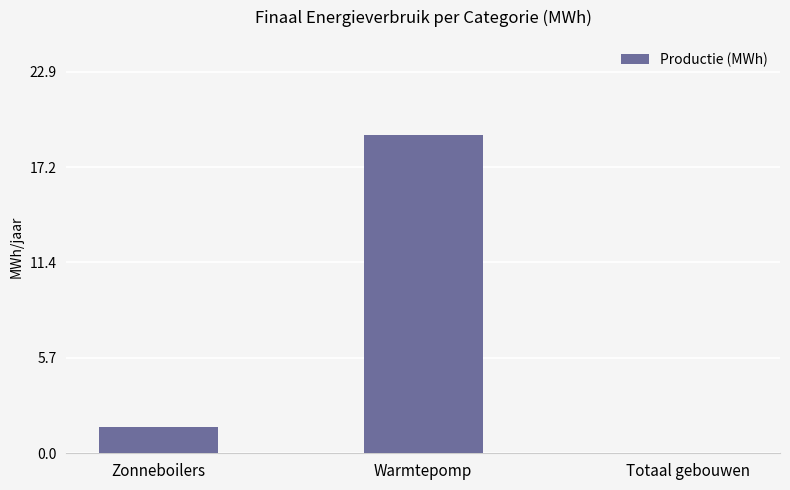

The value at Warmtepomp is 19.1. True or false?

True